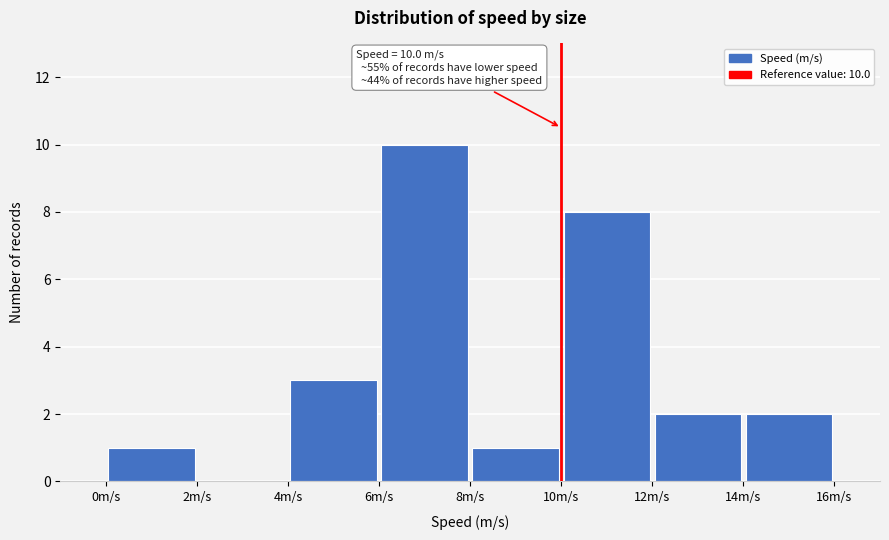

Which range on the x-axis has the tallest bar?

6 to 8